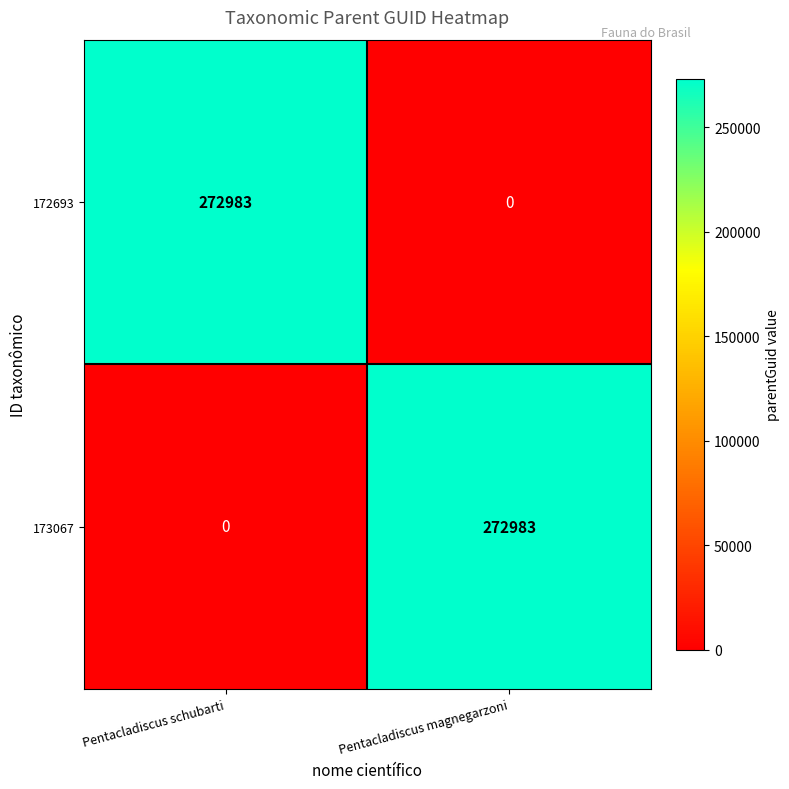

What is the difference between the 173067 values at Pentacladiscus magnegarzoni and Pentacladiscus schubarti?

272983